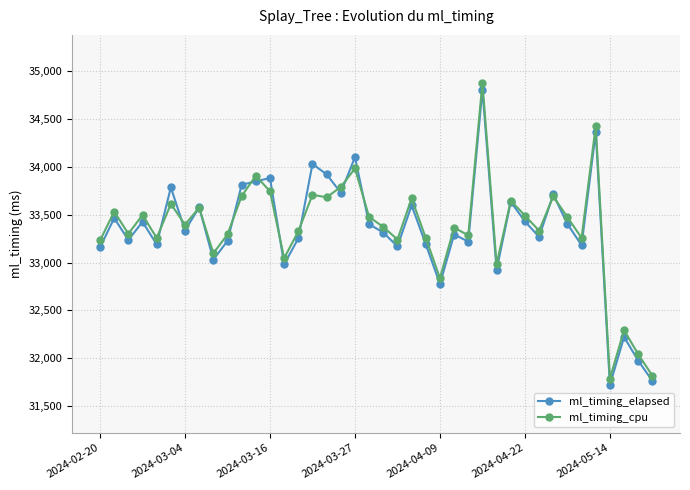

What is the average value of the ml_timing_cpu series?

33358